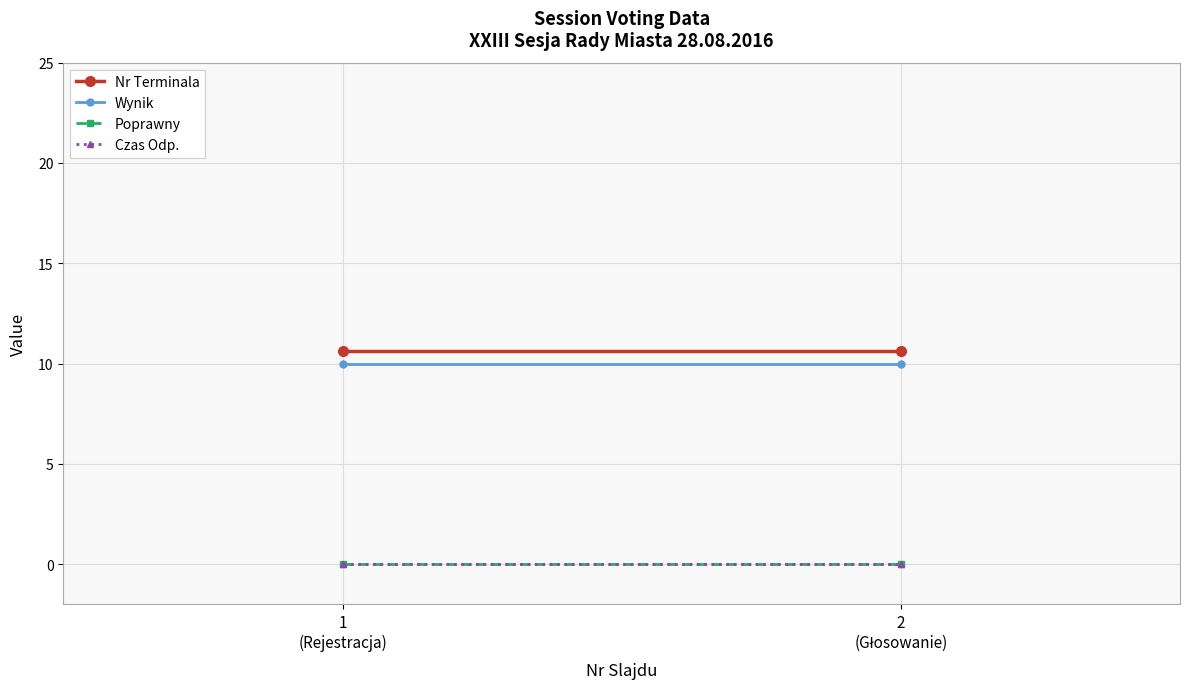

What is the label of the 2nd point from the left?

2
(Głosowanie)